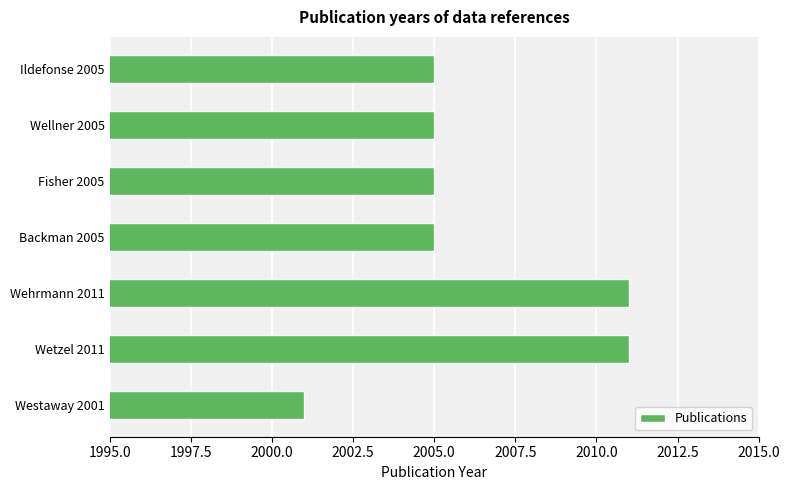

What is the difference between the maximum and second lowest values?

6